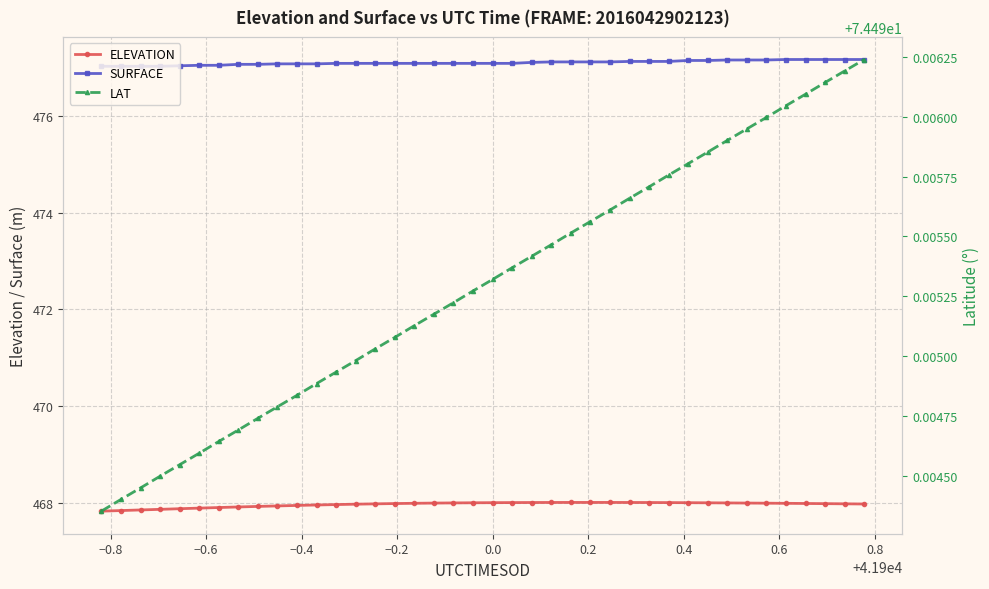

Which series has the widest spread of values?

ELEVATION